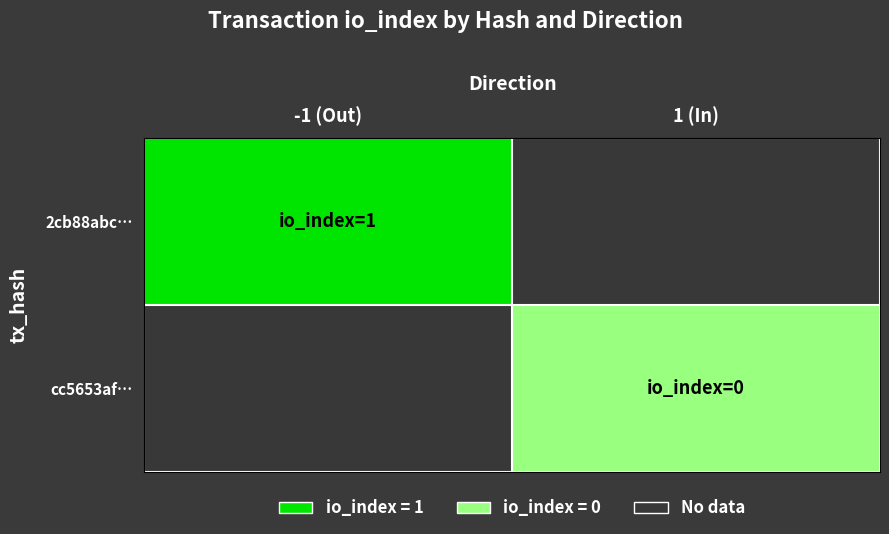

Which has a higher value, direction or io_index?

io_index